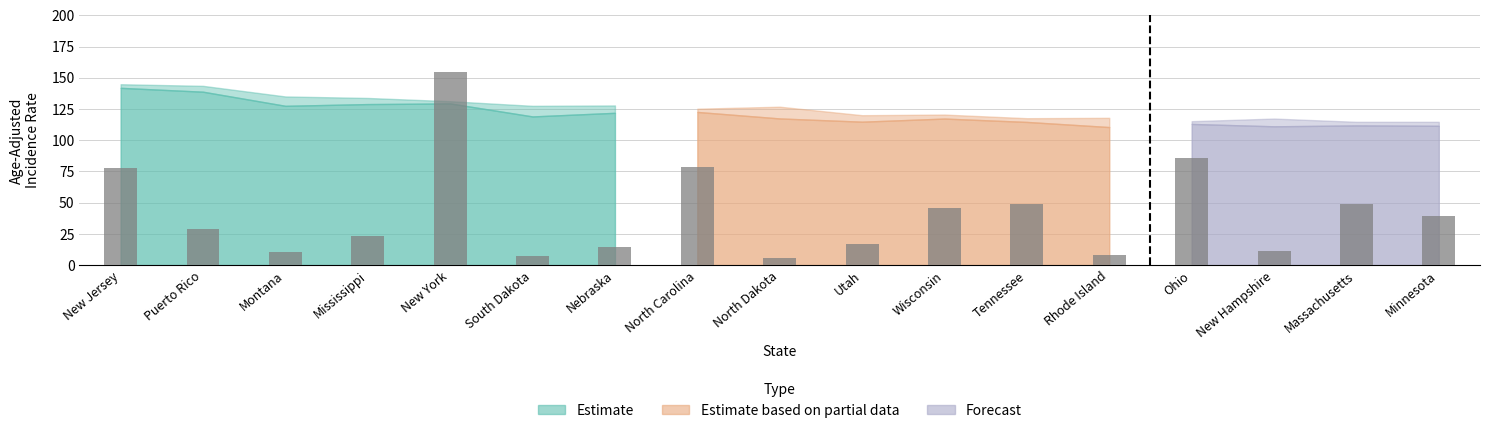

Which category has the highest value across all series?

New York